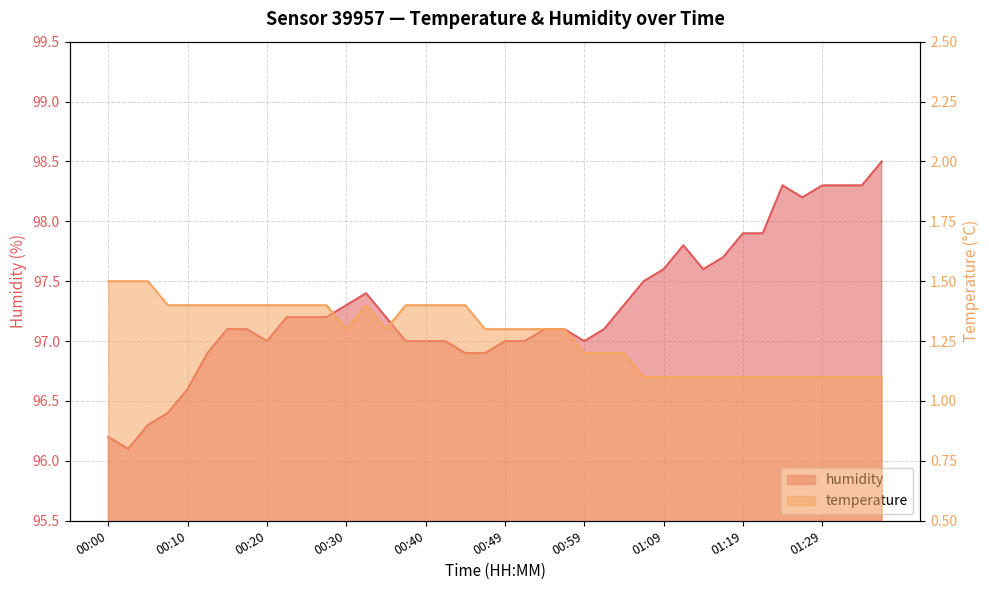

In humidity, how many points are higher than both neighbors (excluding endpoints)?

3